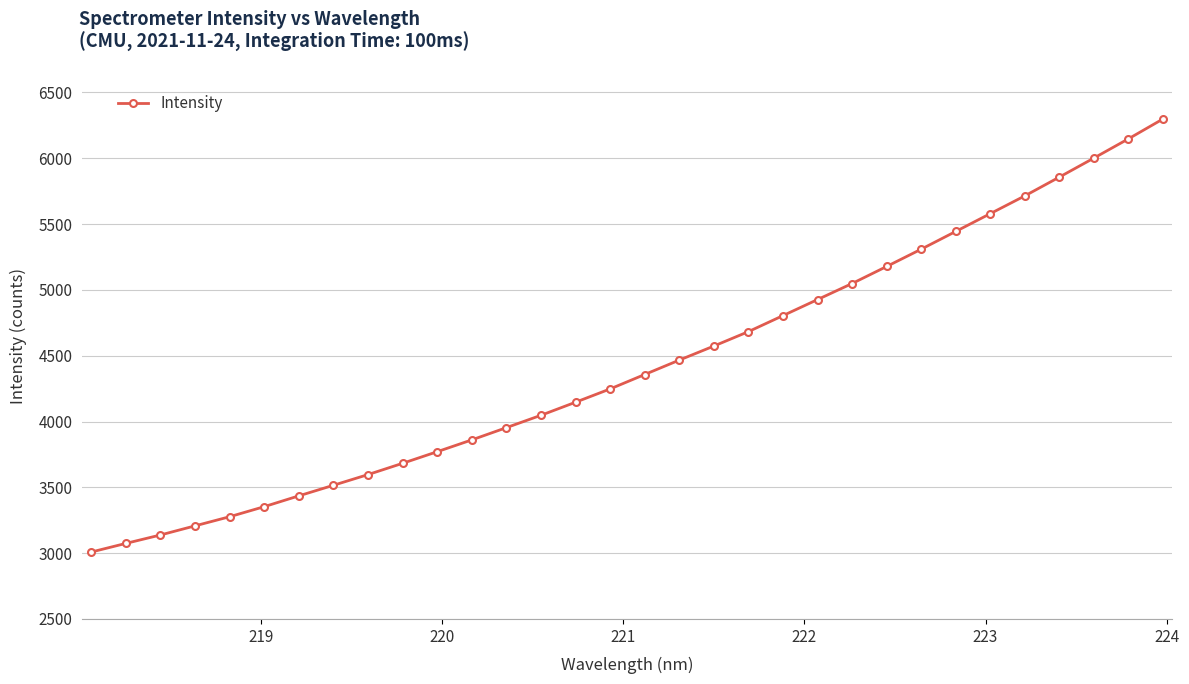

What is the maximum value shown in the chart?

6298.9